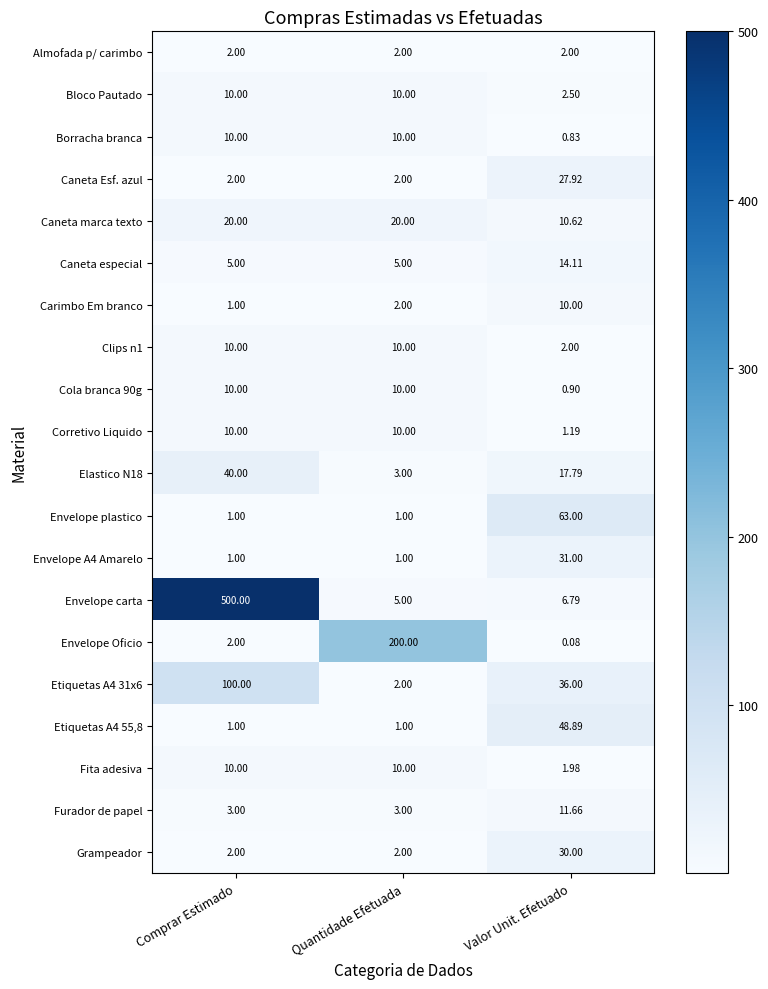

Between Quantidade Efetuada and Valor Unit. Efetuado, which series saw the biggest shift?

Envelope Oficio